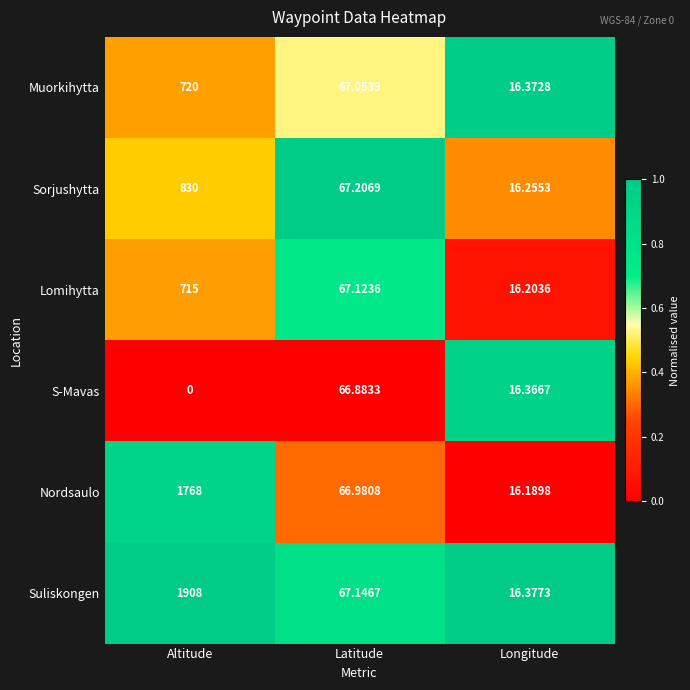

Which series has the widest spread of values?

Suliskongen